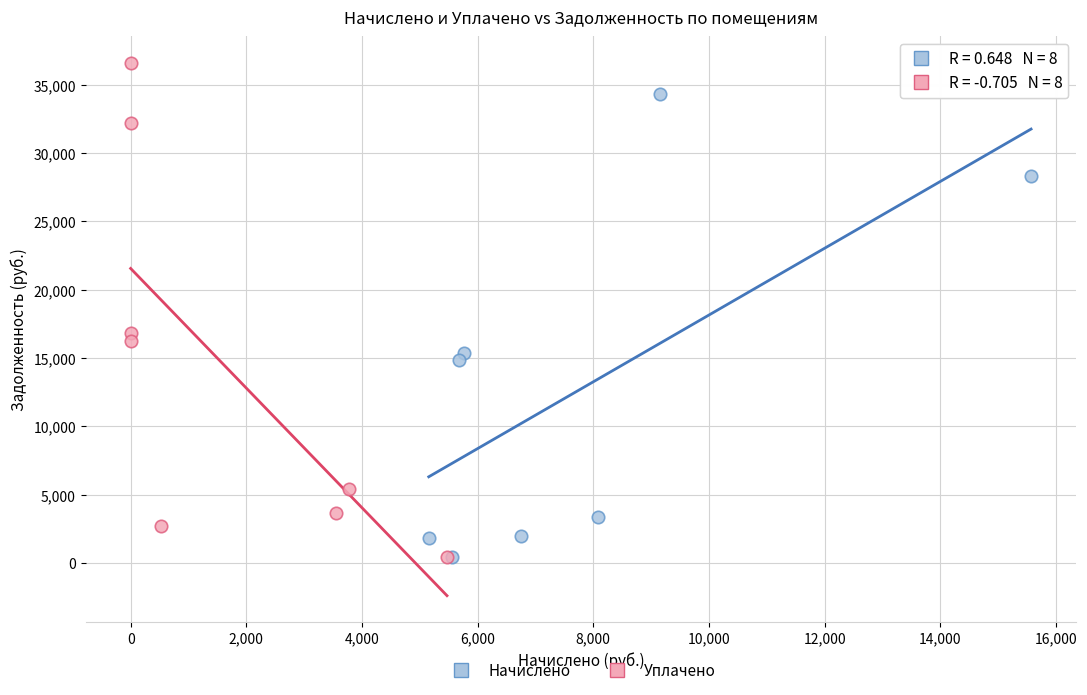

Which series reaches the maximum Y coordinate?

Уплачено